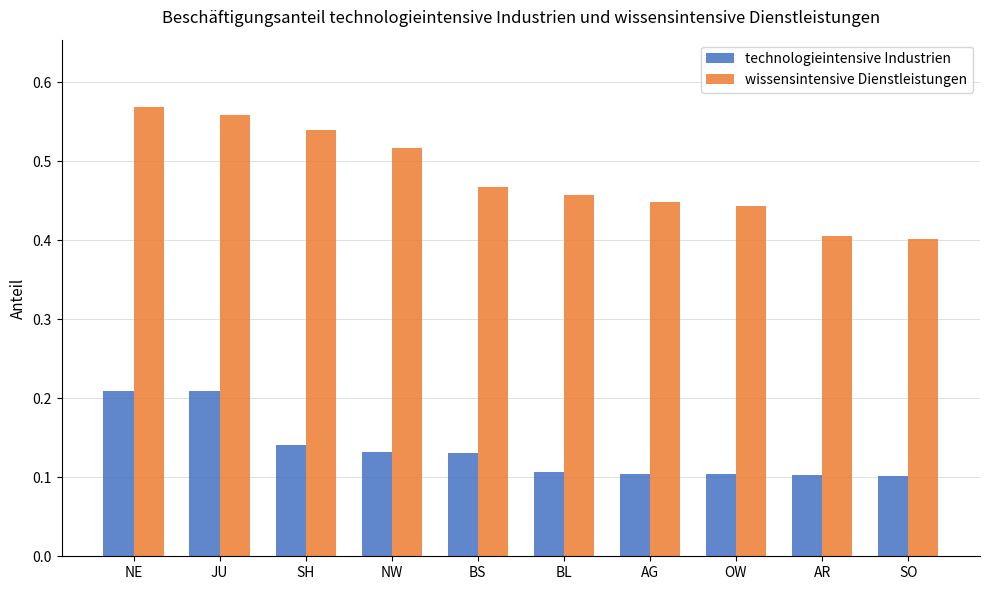

Which series has the widest spread of values?

wissensintensive Dienstleistungen